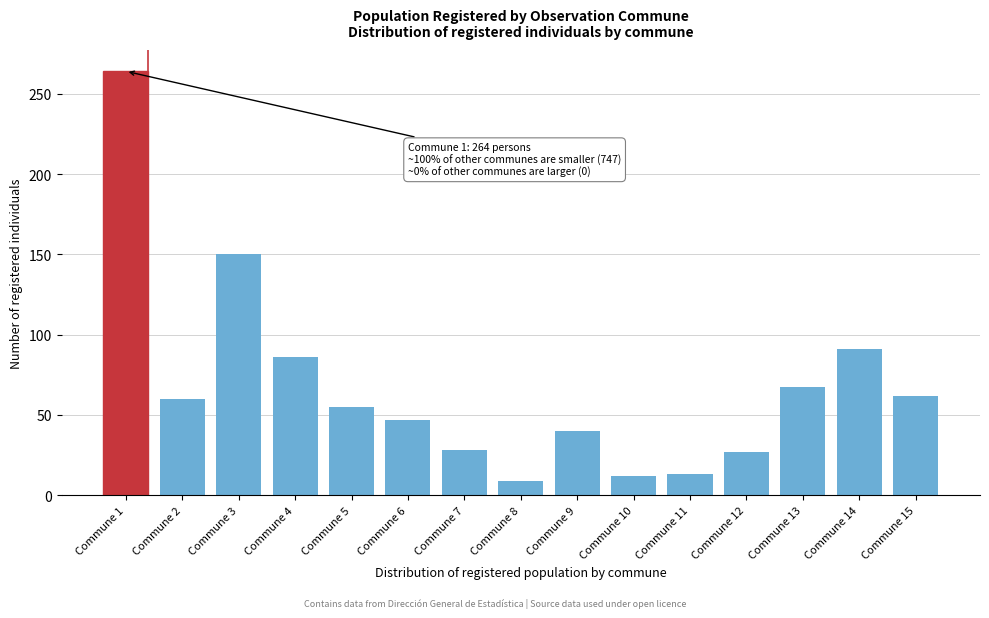

What is the difference between the values at Commune 4 and Commune 3?

64